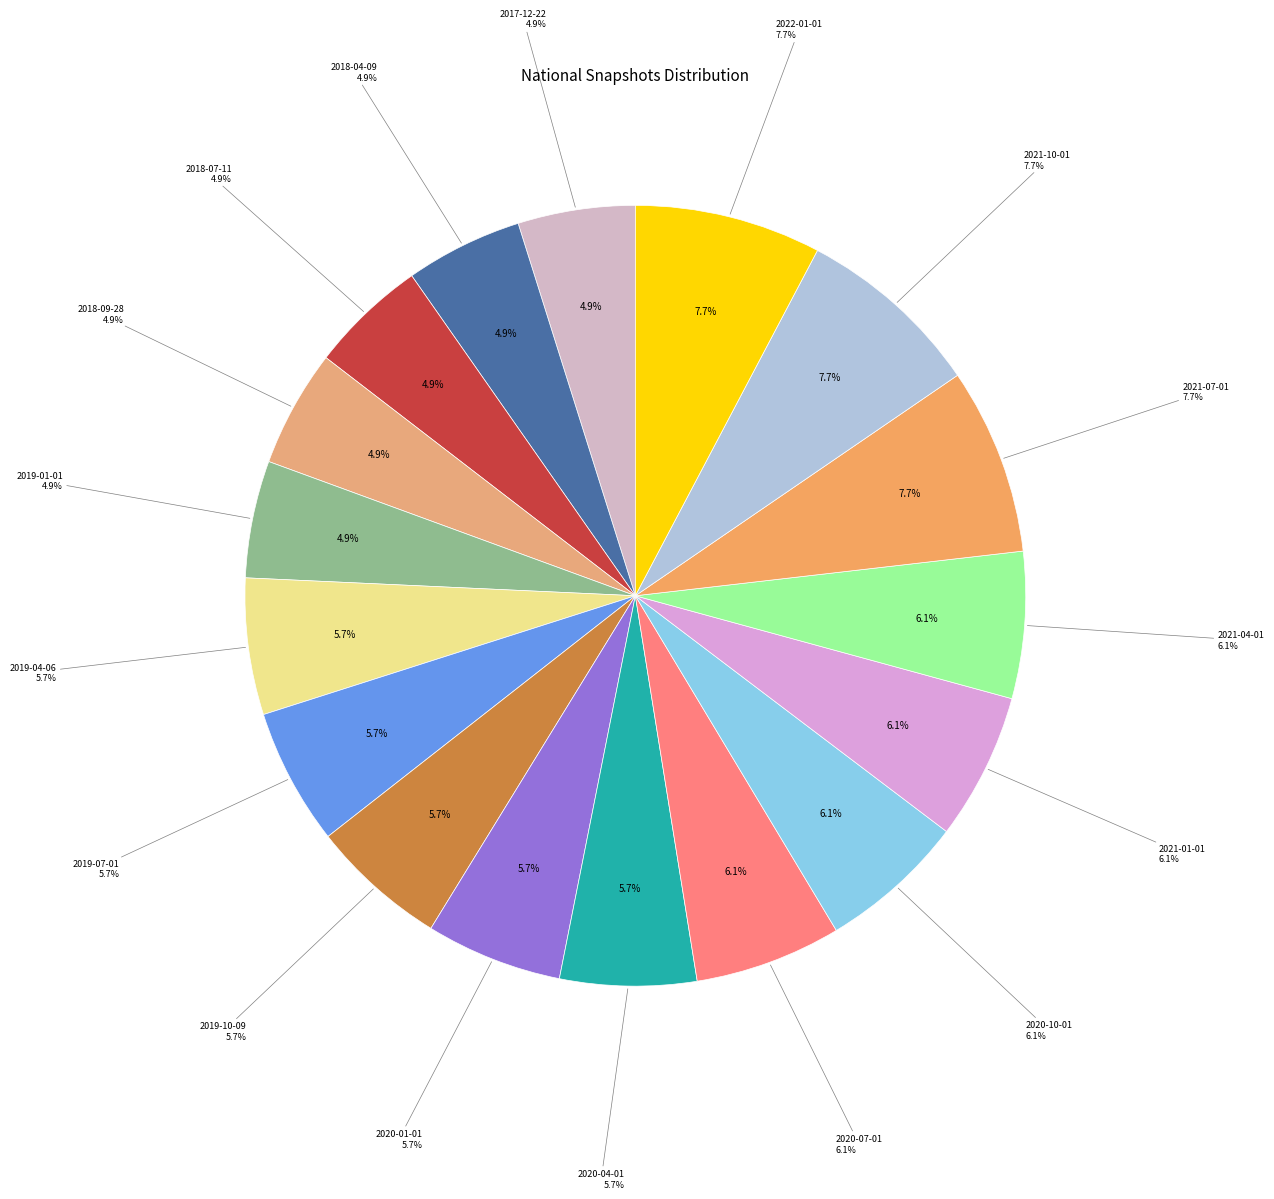

Does 2018-09-28 account for over 50% of the chart?

No